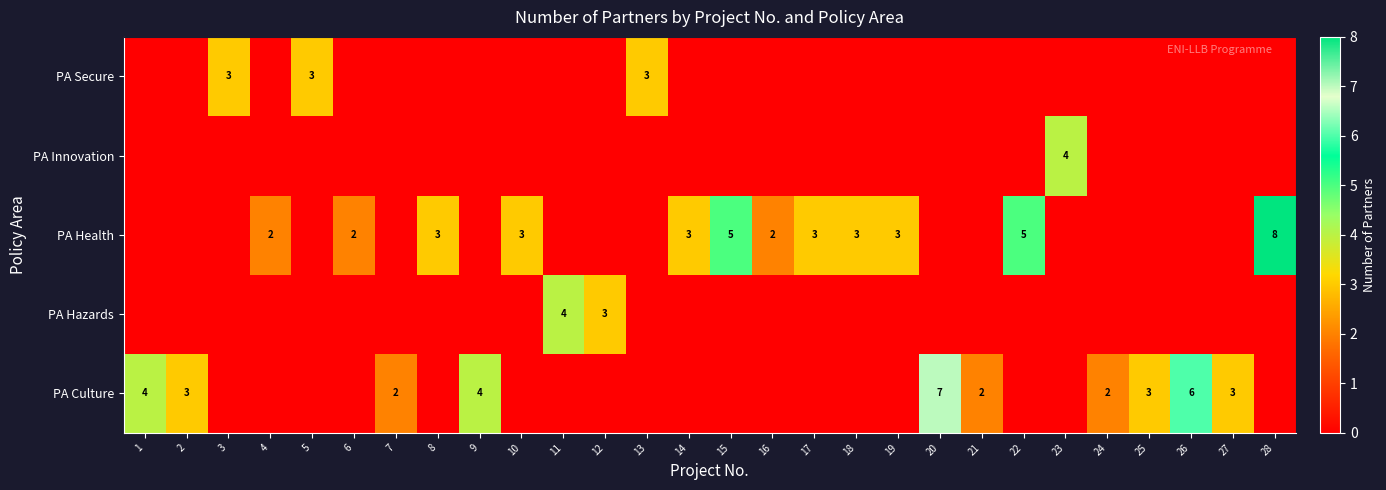

Which label corresponds to the smallest value in the chart?

3